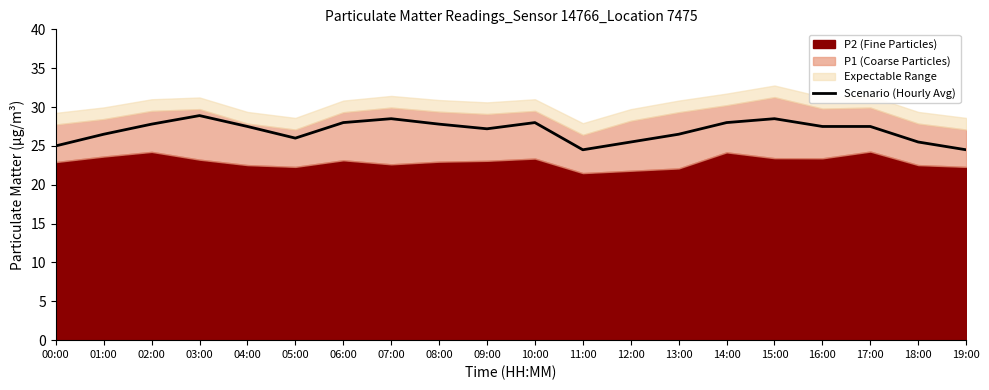

Reading left to right, transcribe all the data shown in this chart.

00:00=25.0	01:00=26.5	02:00=27.8	03:00=28.9	04:00=27.5	05:00=26.0	06:00=28.0	07:00=28.5	08:00=27.8	09:00=27.2	10:00=28.0	11:00=24.5	12:00=25.5	13:00=26.5	14:00=28.0	15:00=28.5	16:00=27.5	17:00=27.5	18:00=25.5	19:00=24.5